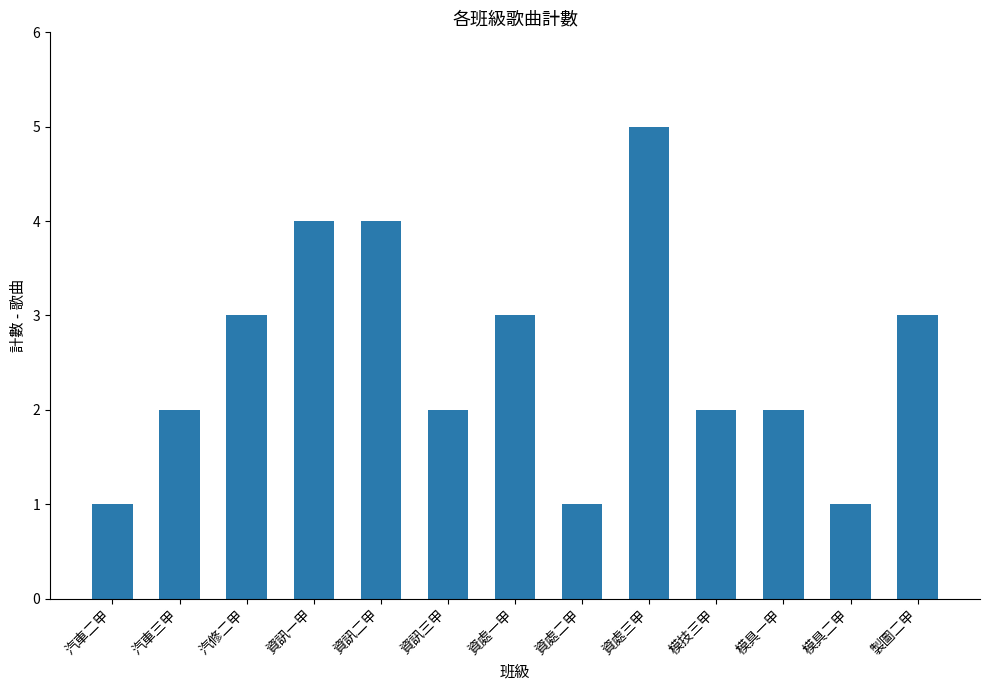

What is the difference between the values at 模技三甲 and 汽修二甲?

1